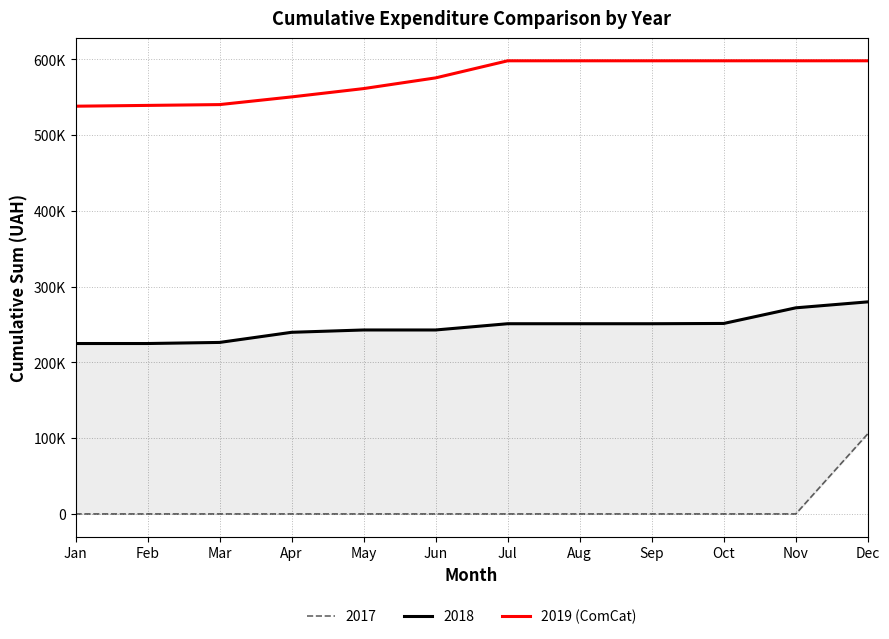

What is the change in value from Jan to Mar?

+2117.9